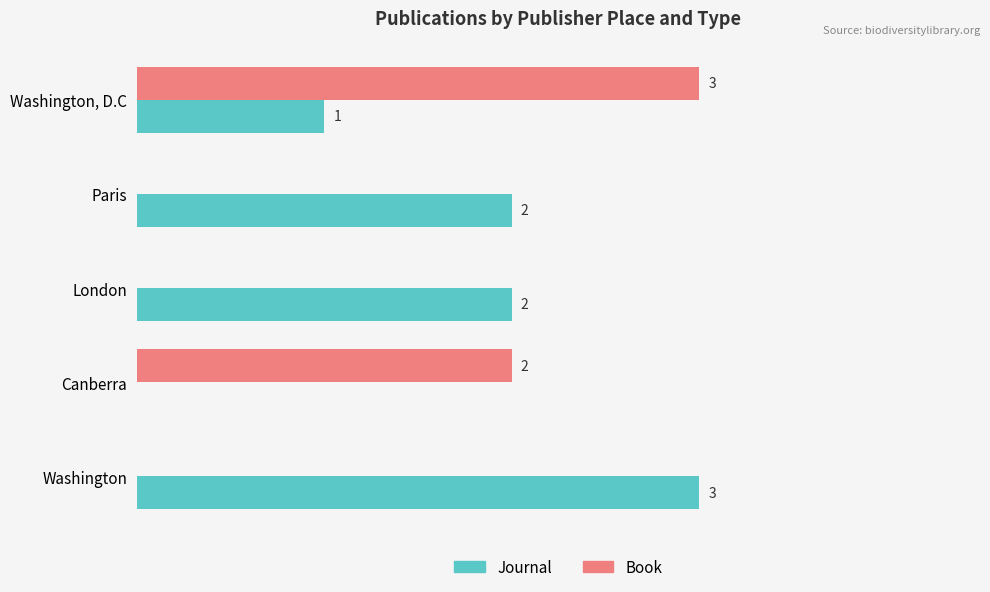

Which series has the largest total across all categories?

Journal